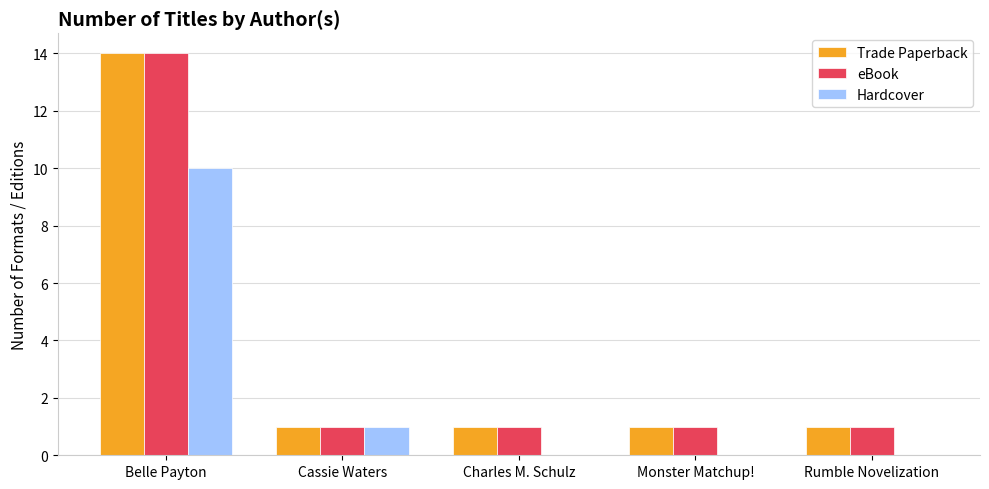

How many groups of bars are there?

5